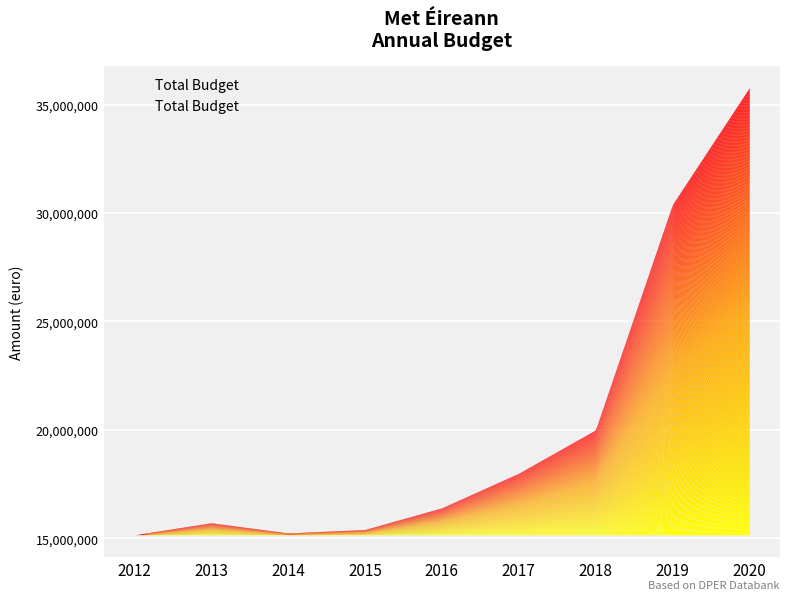

At which category does the chart reach its minimum across all series?

2012